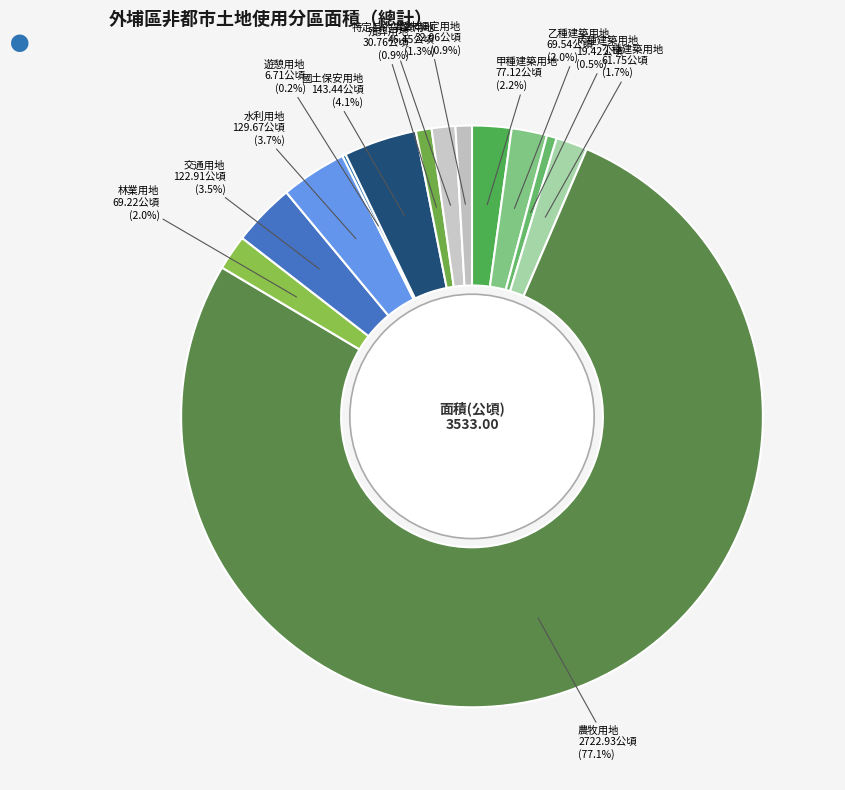

True or false: 農牧用地 accounts for 77% of the total.

True